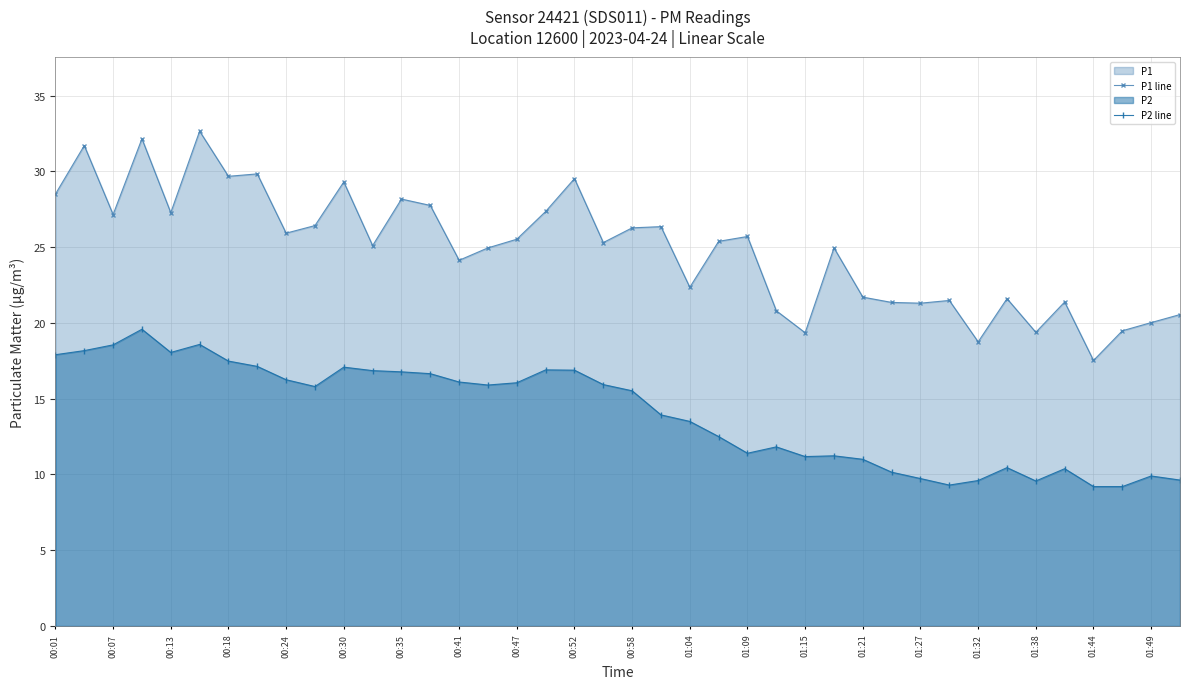

True or false: P2 line and P1 line cross at least once.

False